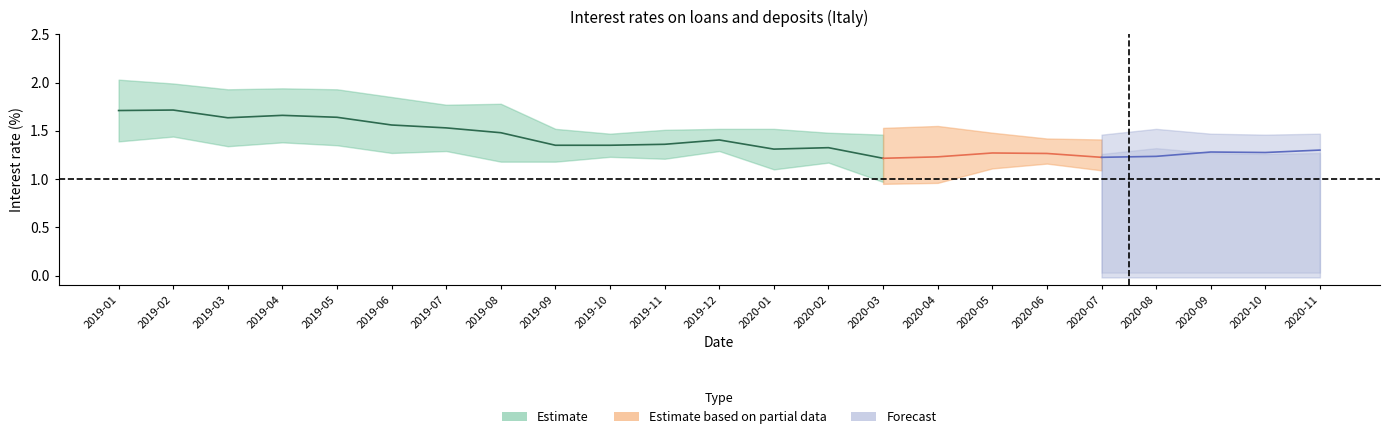

The Overnight deposits series shows 0.1 at 2019-05. True or false?

False